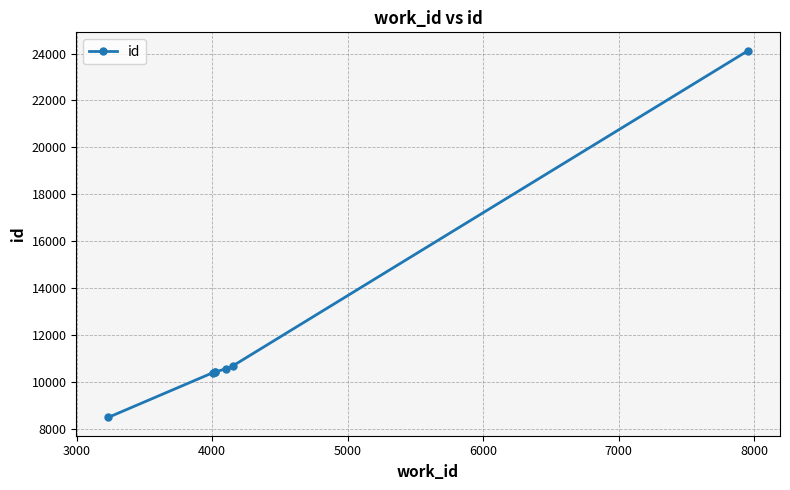

What is the sum of all values?

85053